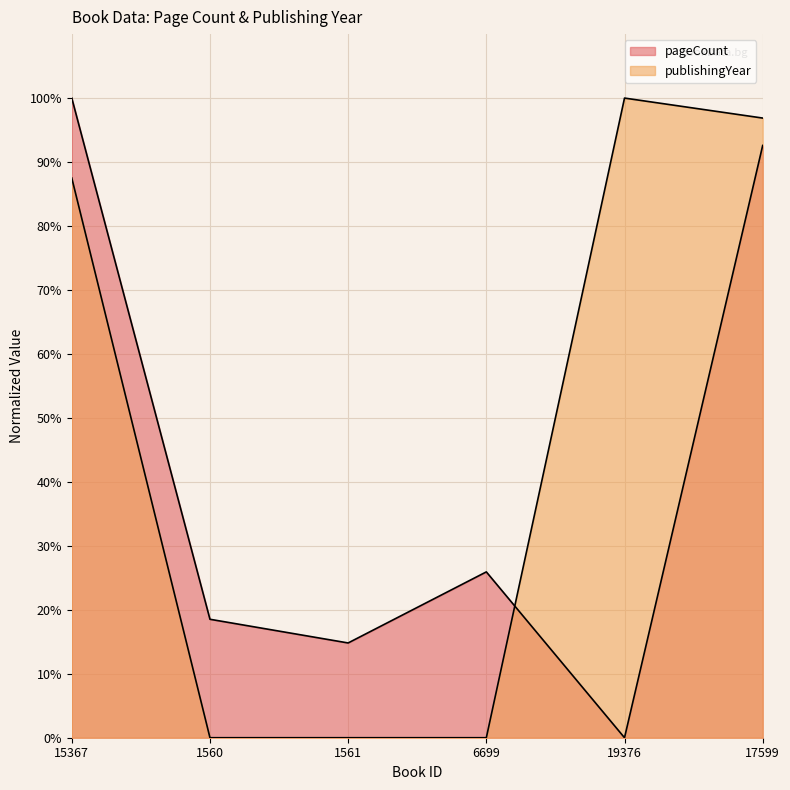

Reading left to right, what are all the values shown in this chart?

pageCount: 15367=100.0	1560=18.5	1561=14.8	6699=25.9	19376=0.0	17599=92.6
publishingYear: 15367=87.5	1560=0.0	1561=0.0	6699=0.0	19376=100.0	17599=96.9